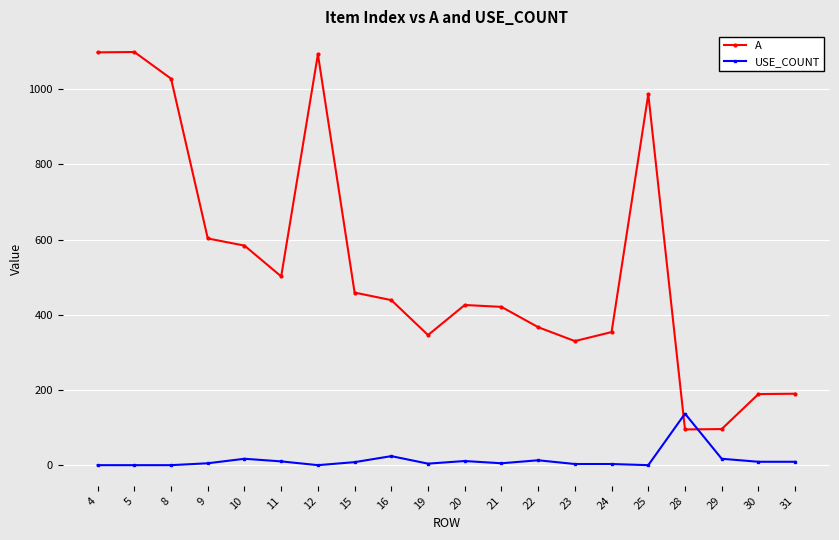

Is the value of A at 31 greater than the value of USE_COUNT at 22?

Yes